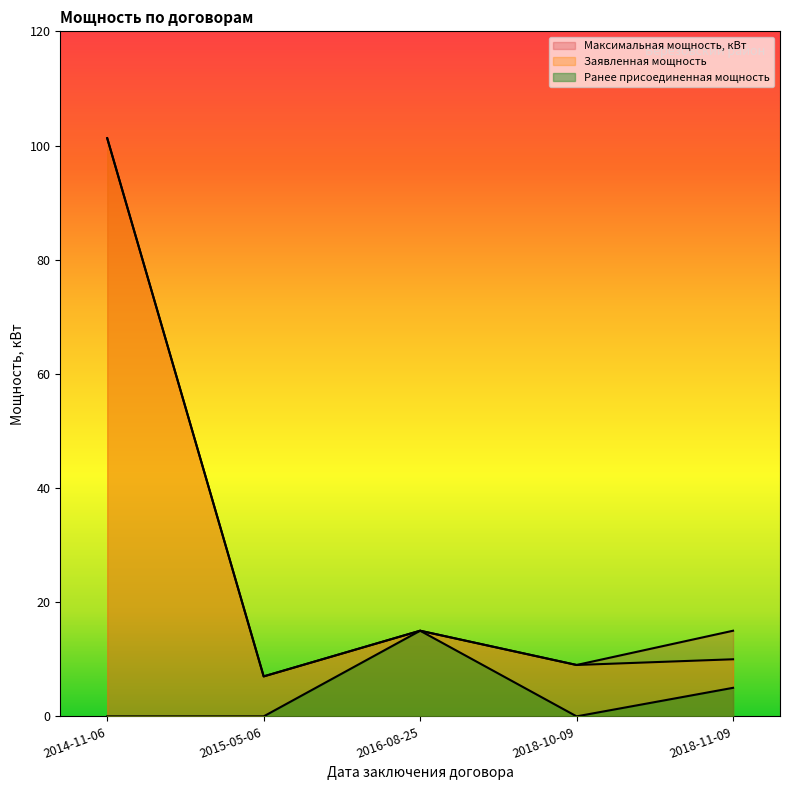

At which category is the sum across all series the highest?

2014-11-06